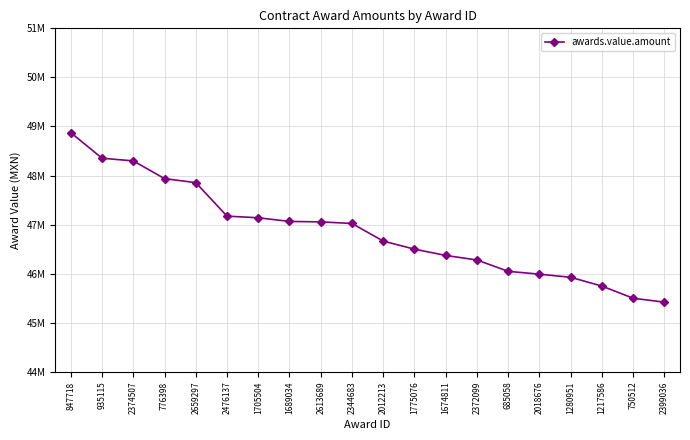

What is the maximum value shown in the chart?

48873463.6